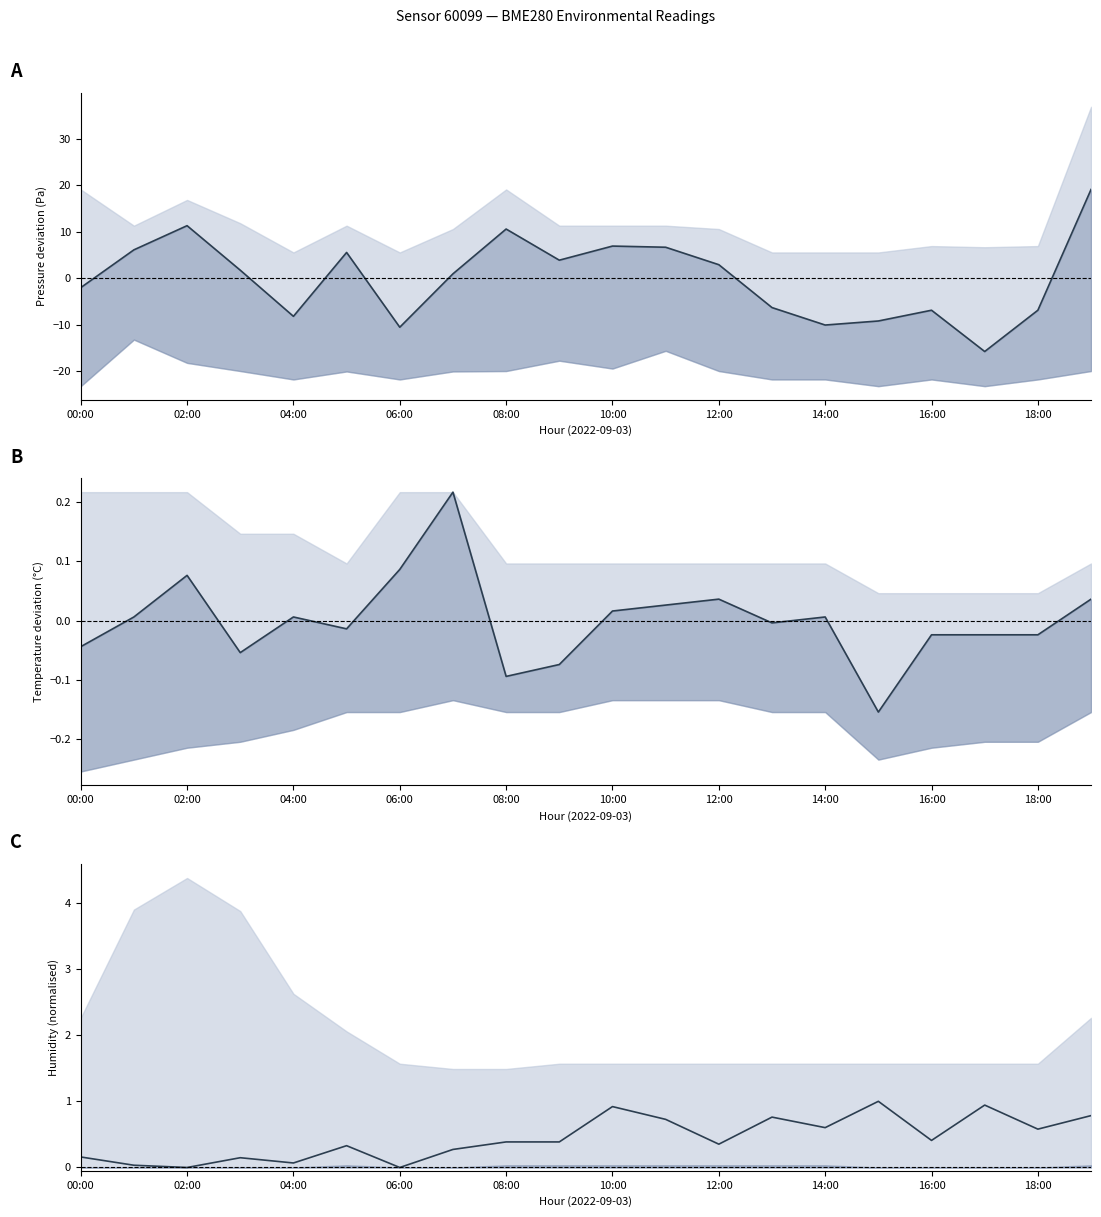

What is the difference between the highest and lowest values at 12:00?

2.9